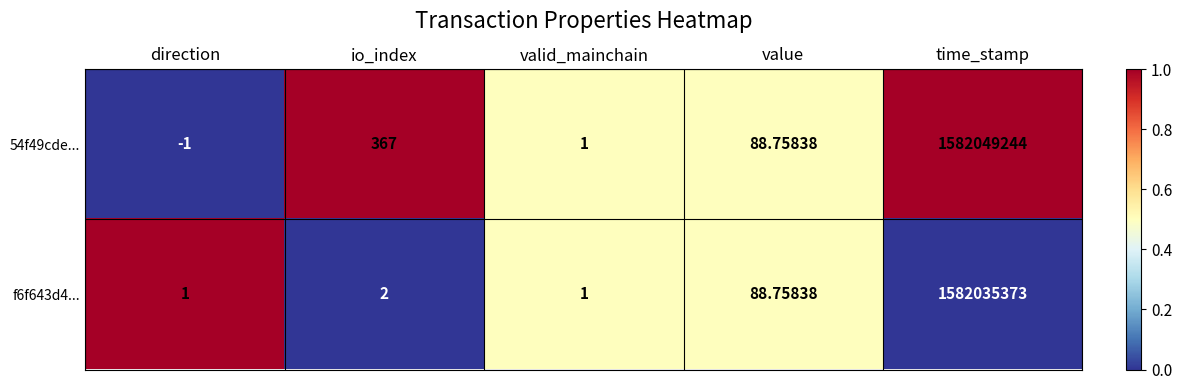

At which label does 54f49cde... first exceed 88?

io_index